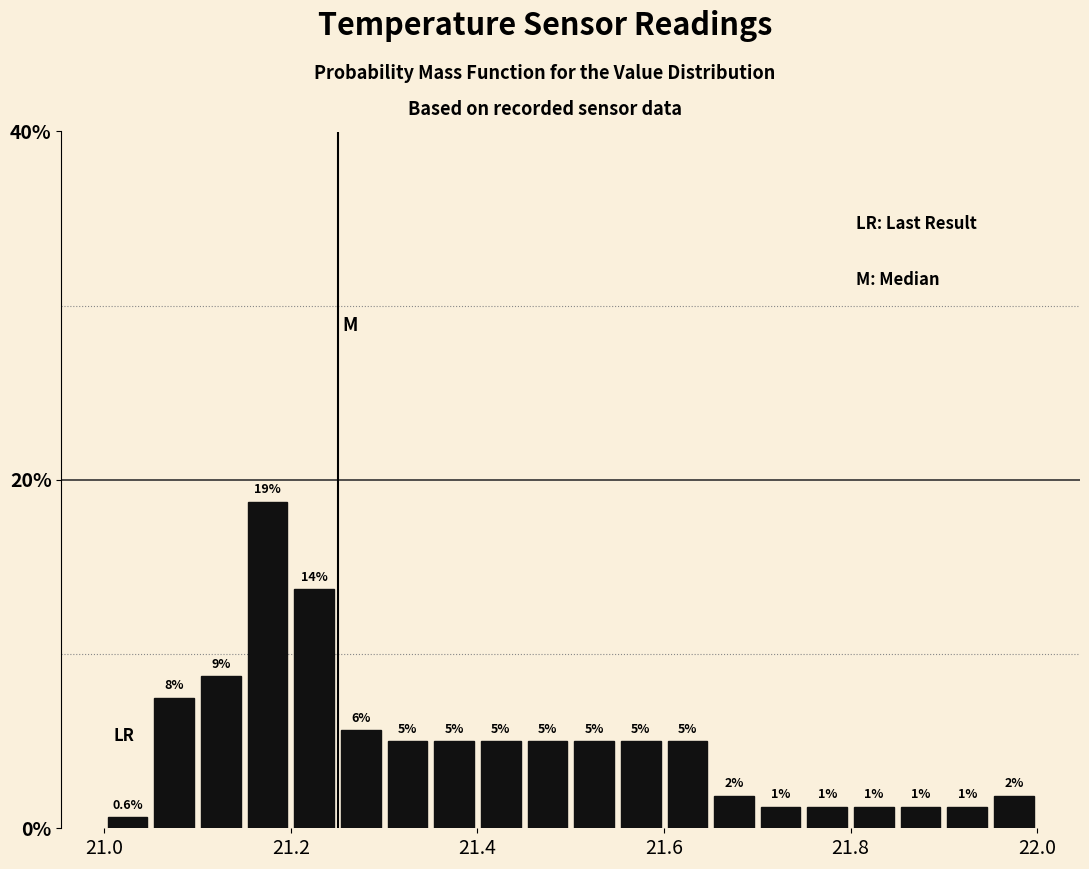

Read against the x-axis, roughly where is the centre of the tallest bar?

21.18